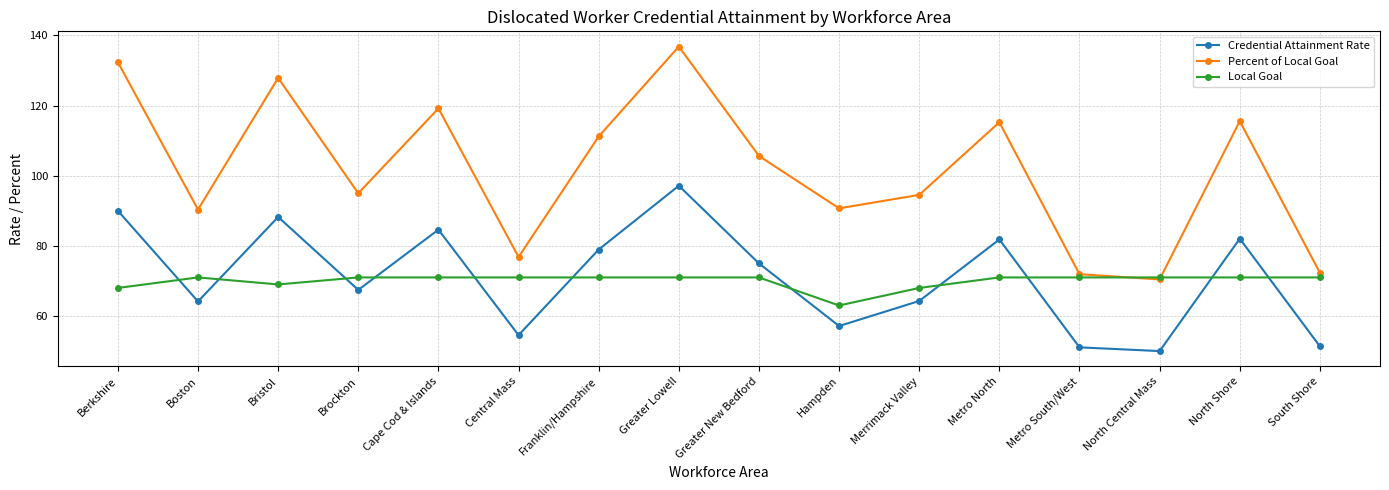

In Credential Attainment Rate, how many points are lower than both neighbors (excluding endpoints)?

5